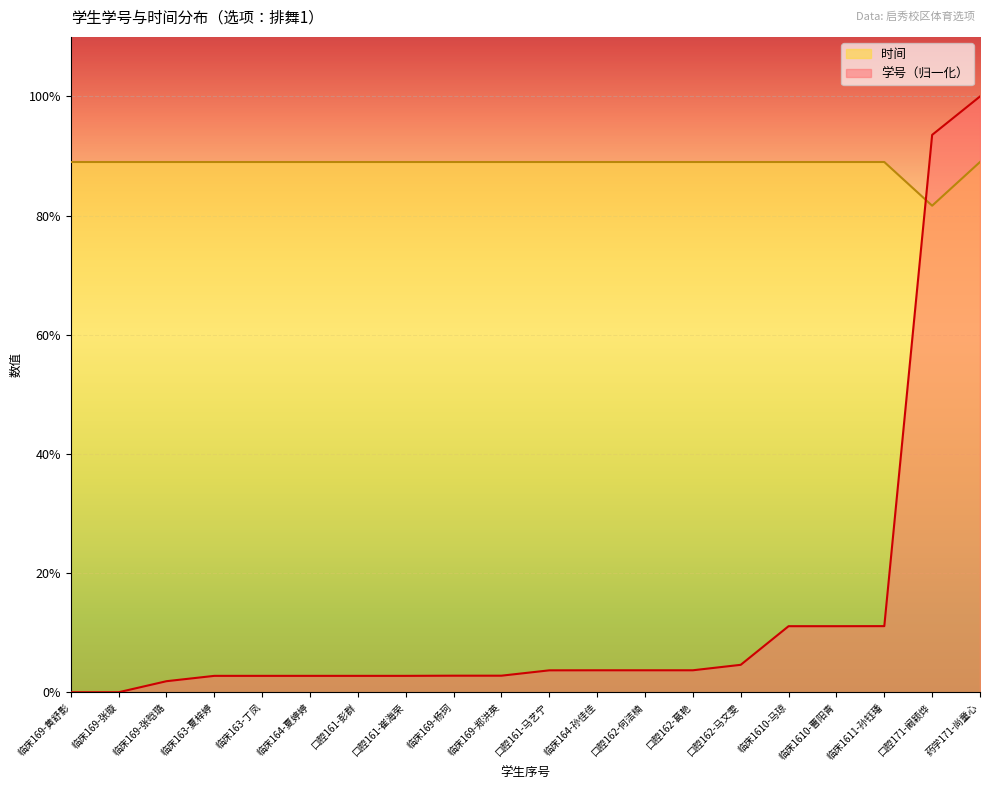

At how many categories does at least one series exceed 46?

20